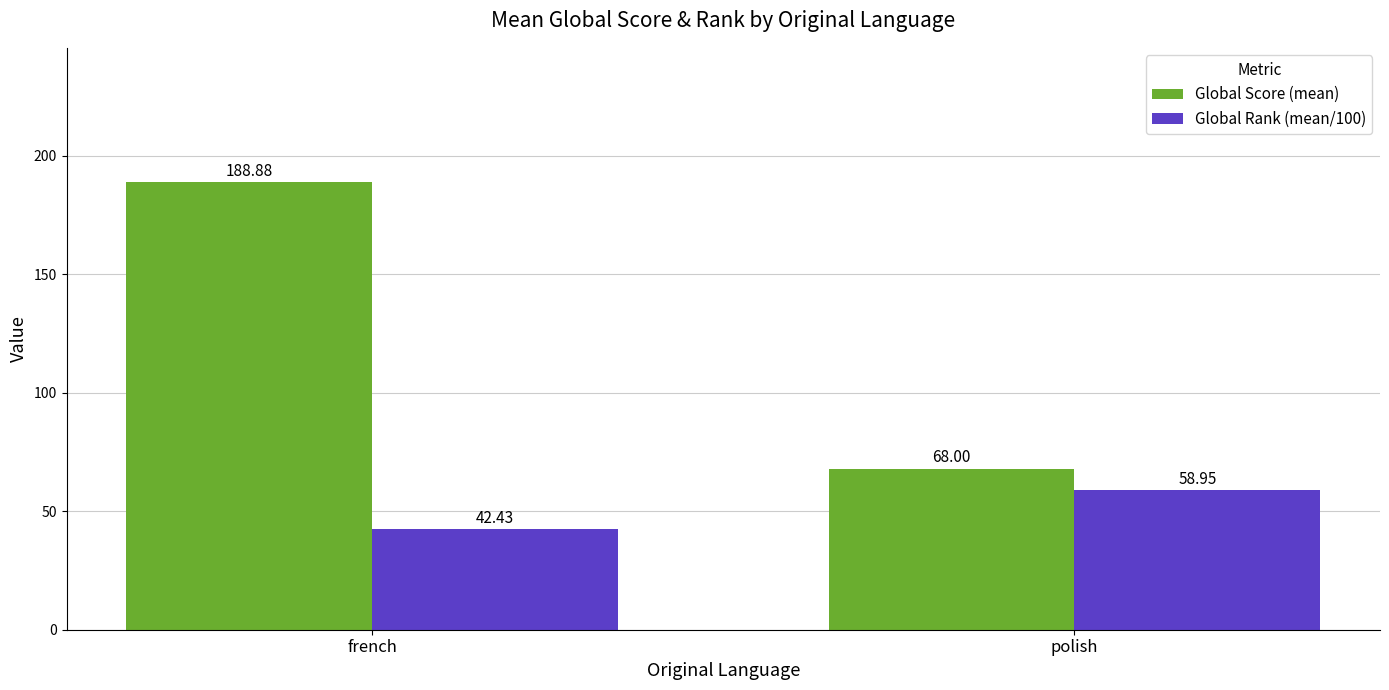

Reading right to left, transcribe all the data shown in this chart.

Global Score (mean): polish=68.0	french=188.9
Global Rank (mean/100): polish=59.0	french=42.4